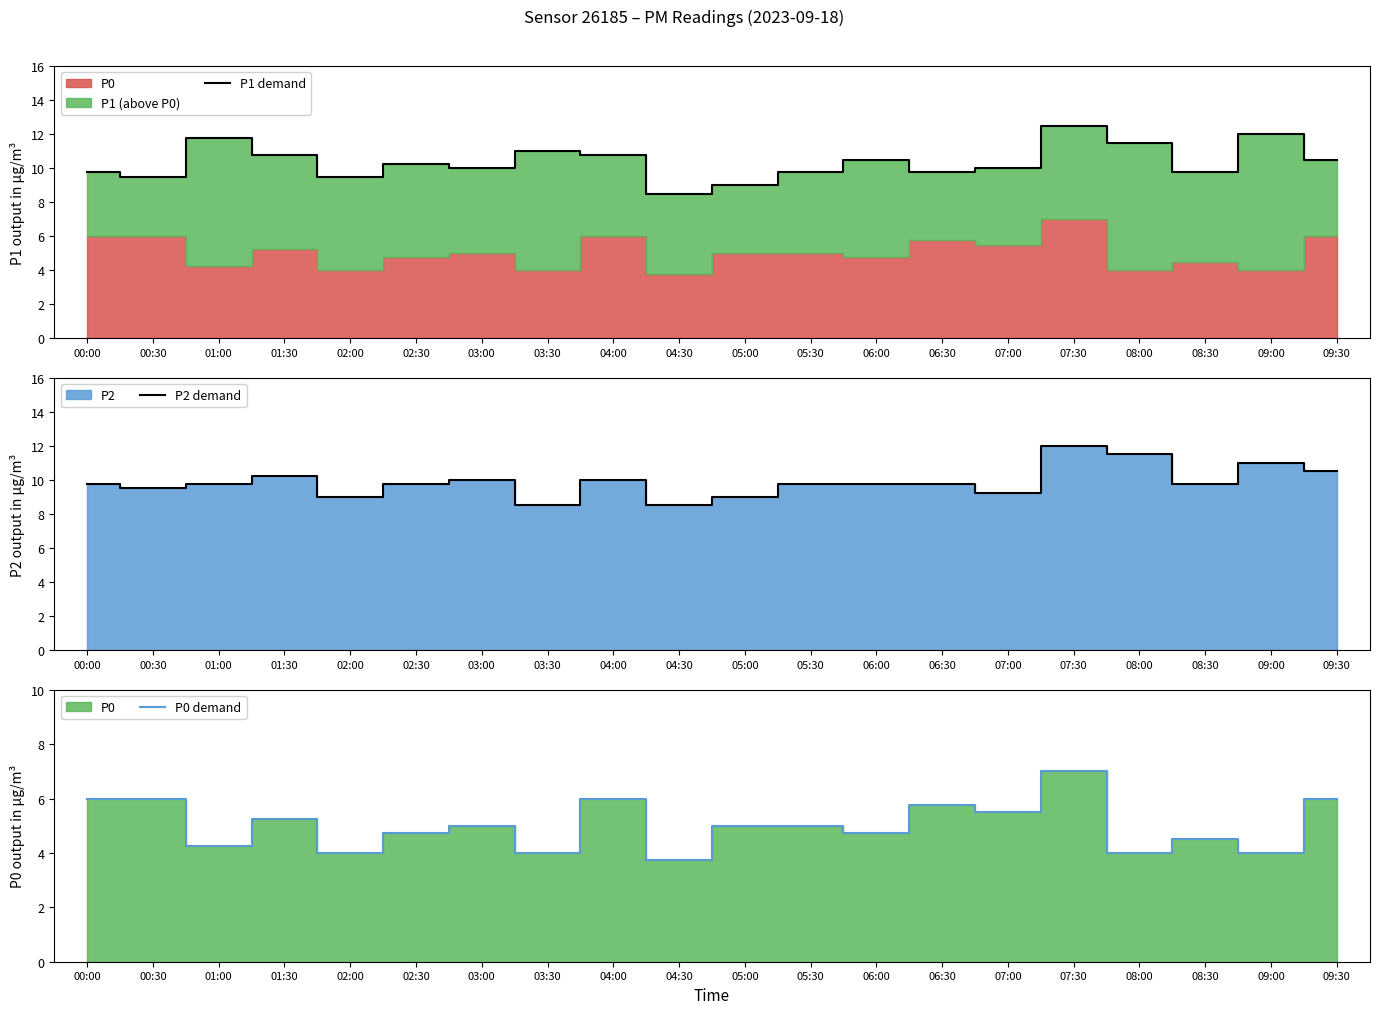

How many interior local valleys does the P0 demand series have?

8